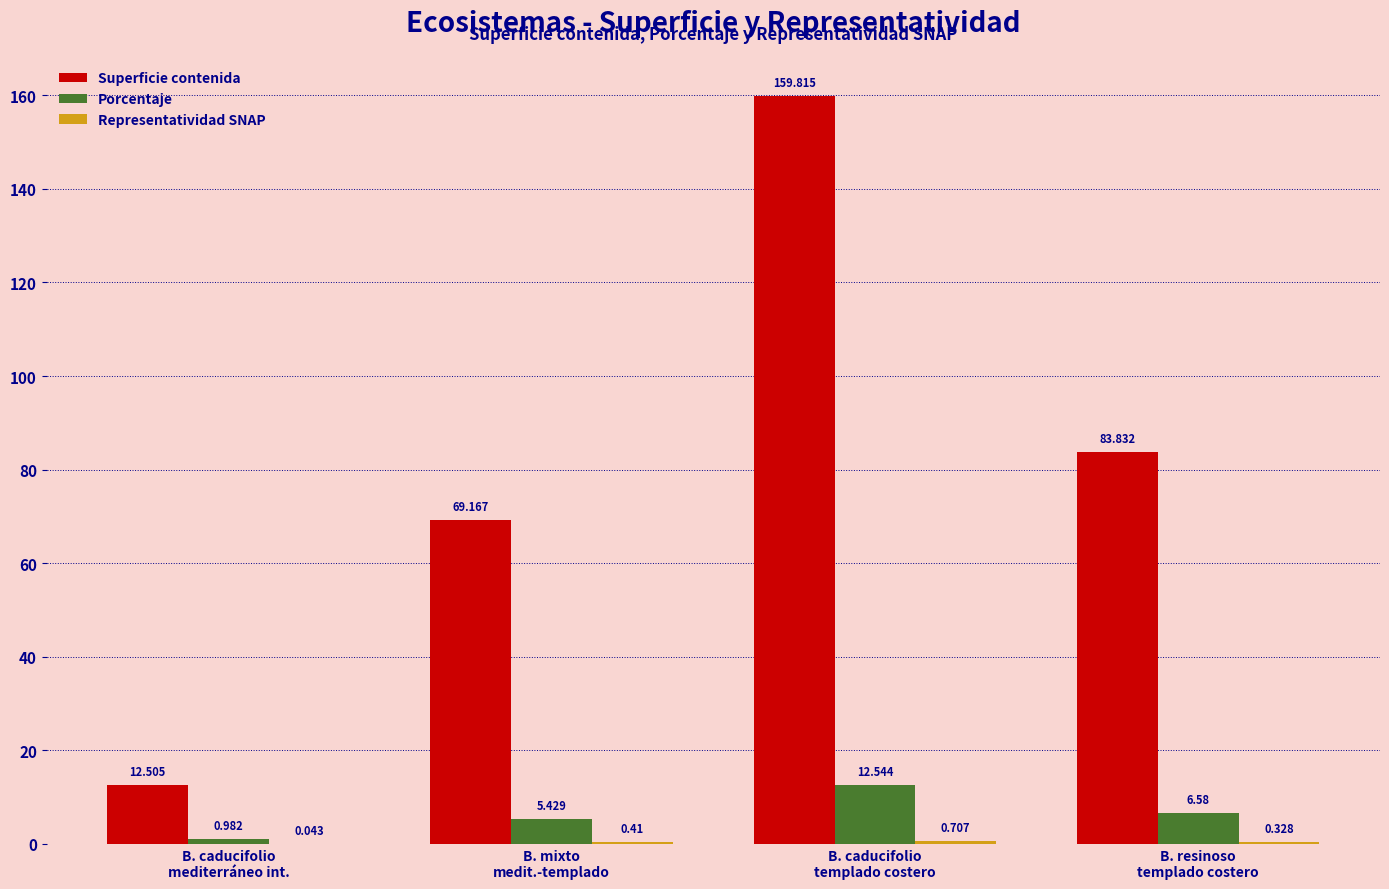

Which series has the largest total across all categories?

Superficie contenida